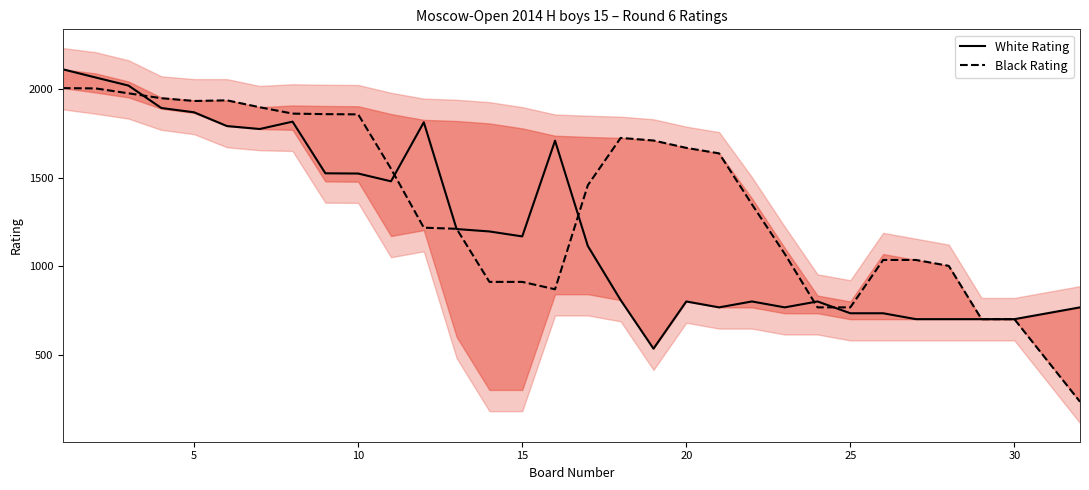

What is the maximum value for Black Rating?

2005.7